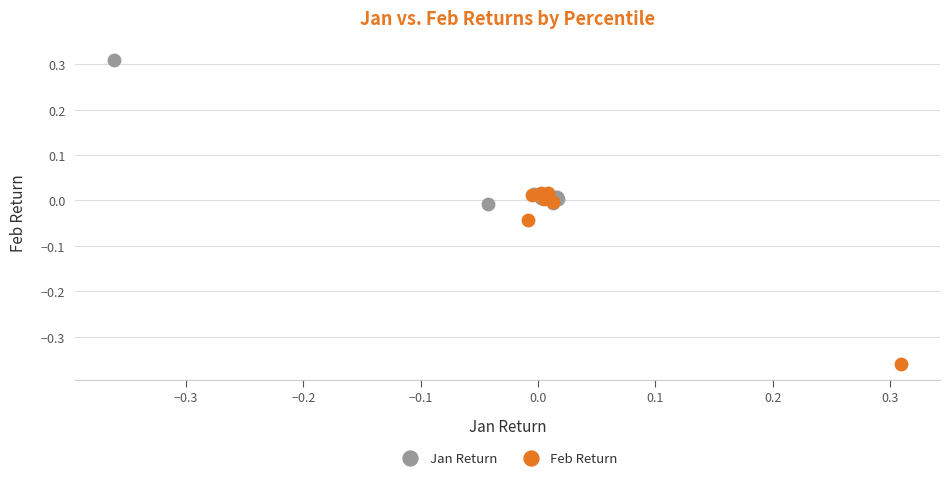

What are all the series names shown in the legend?

Jan Return, Feb Return